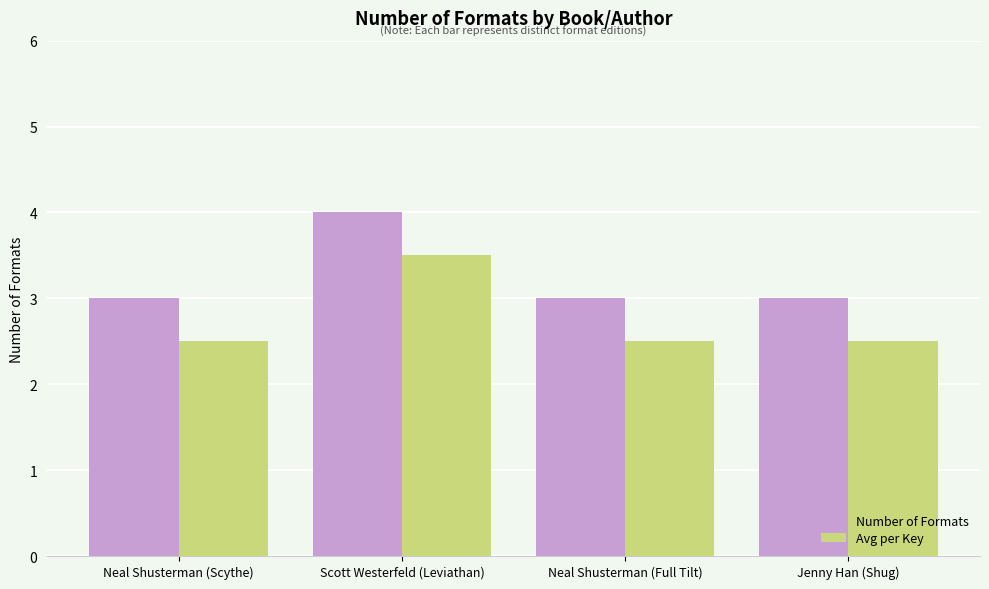

What is the difference between the highest and lowest values at Jenny Han (Shug)?

0.5